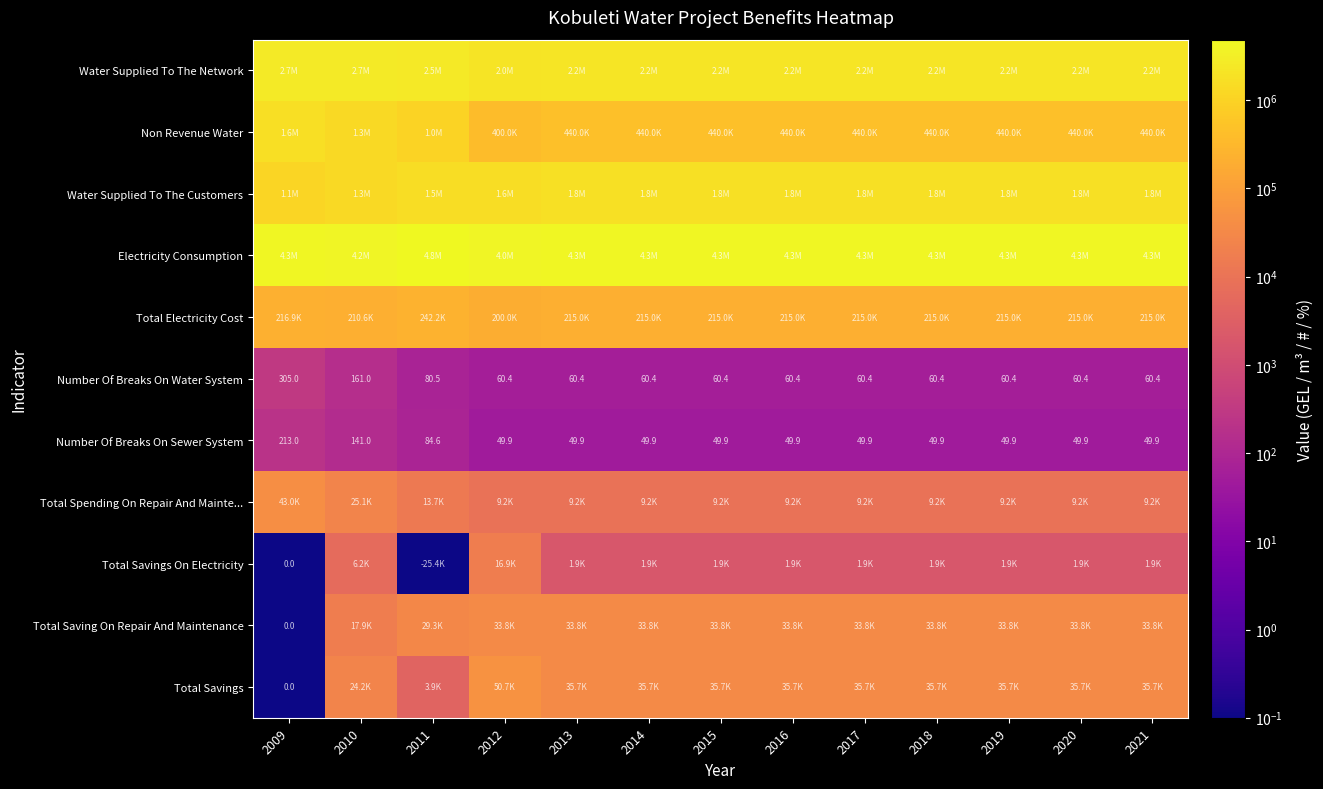

What is the difference between the maximum and second lowest values in the Number Of Breaks On Sewer System series?

163.1